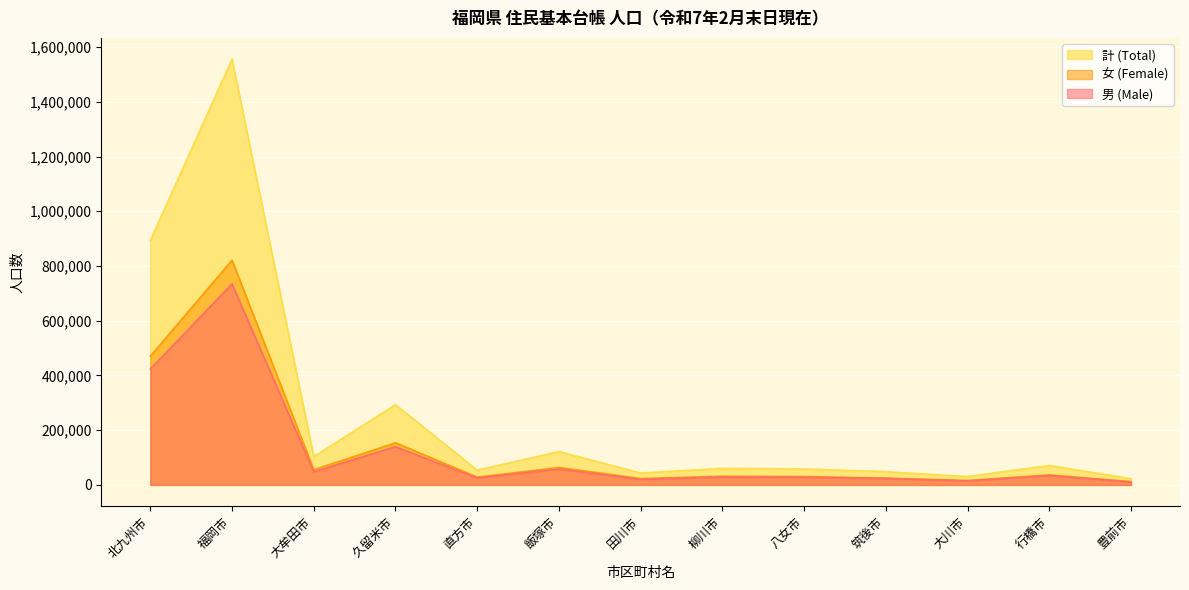

True or false: 女 (Female) has a value of 27598 at 大川市.

False